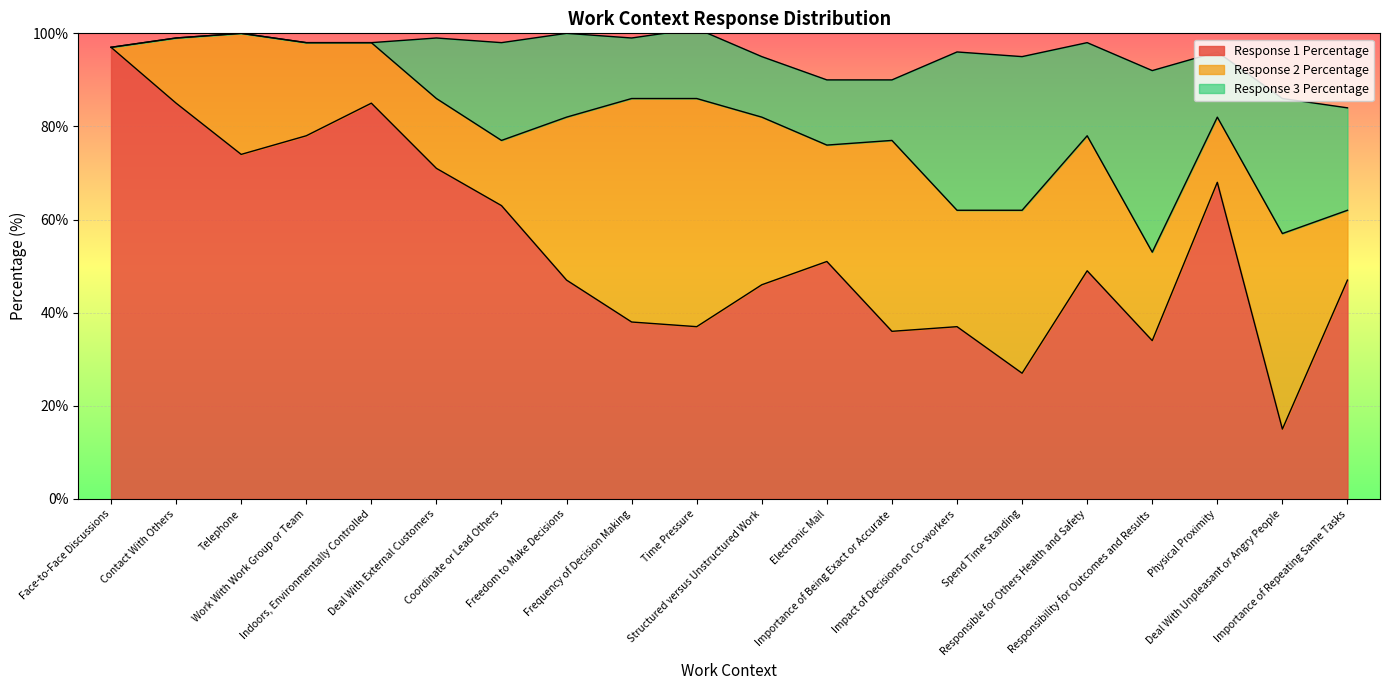

True or false: Response 3 Percentage has a value of 4 at Physical Proximity.

False